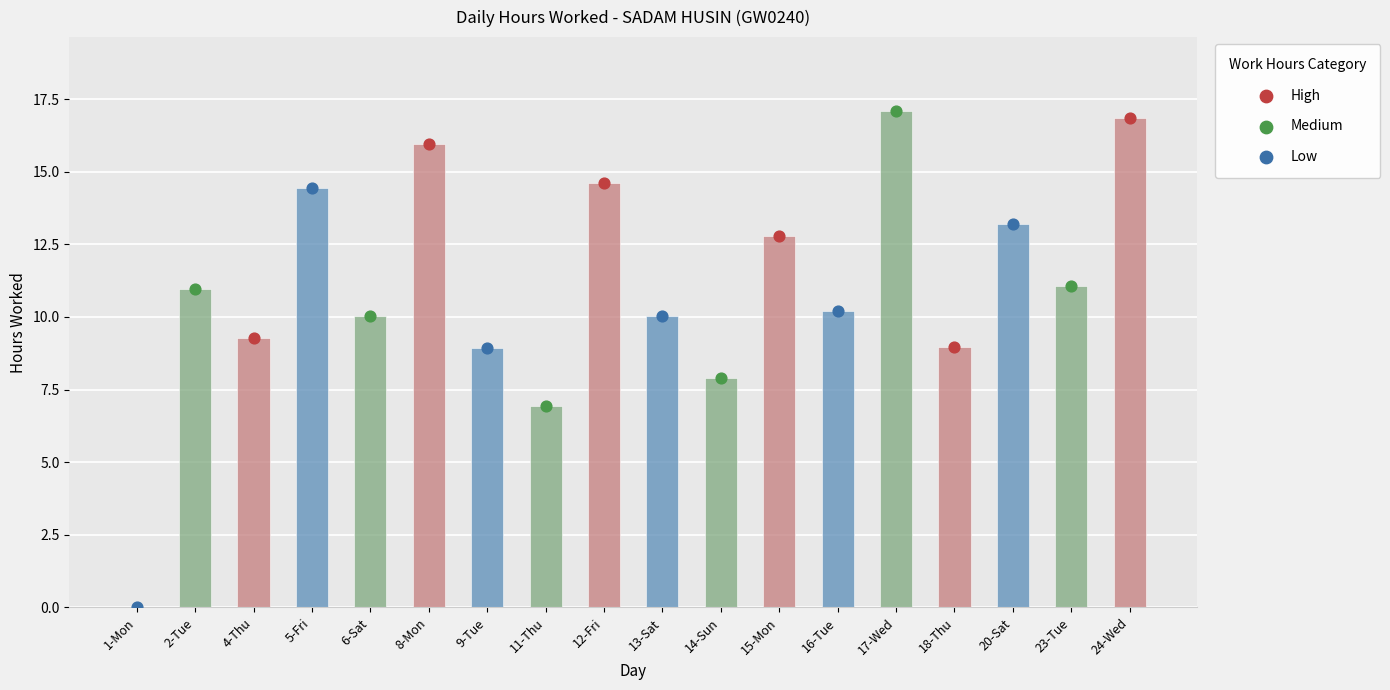

What is the change in value from 1-Mon to 11-Thu?

+7.0